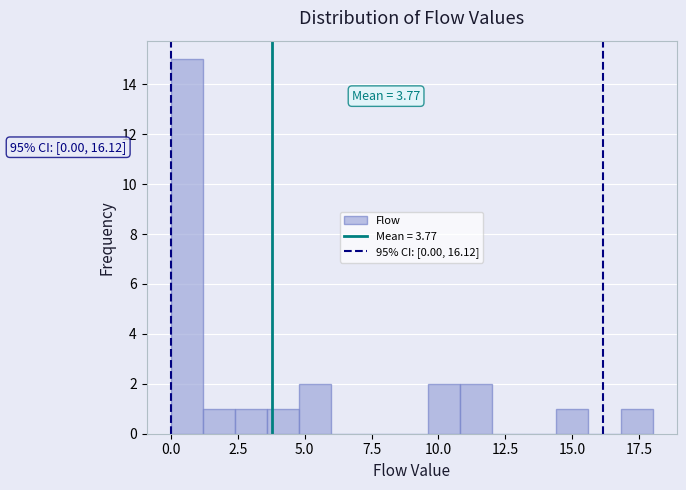

Around what value on the x-axis is the tallest bar? Give the approximate position of its centre, as read against the axis.

0.5